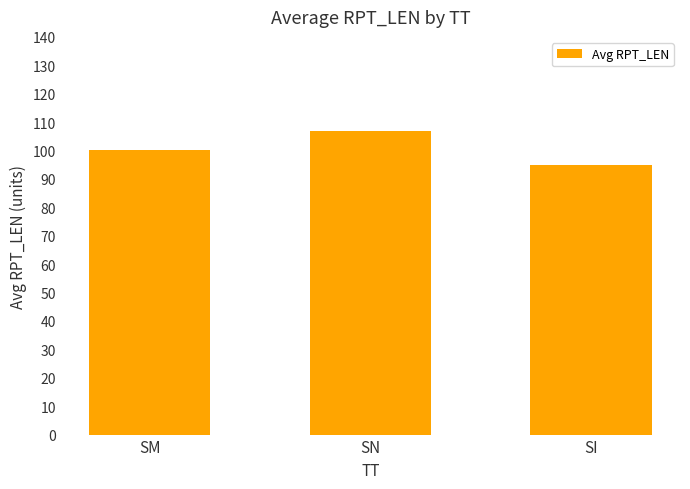

The chart shows a value of 155.2 at SI. True or false?

False